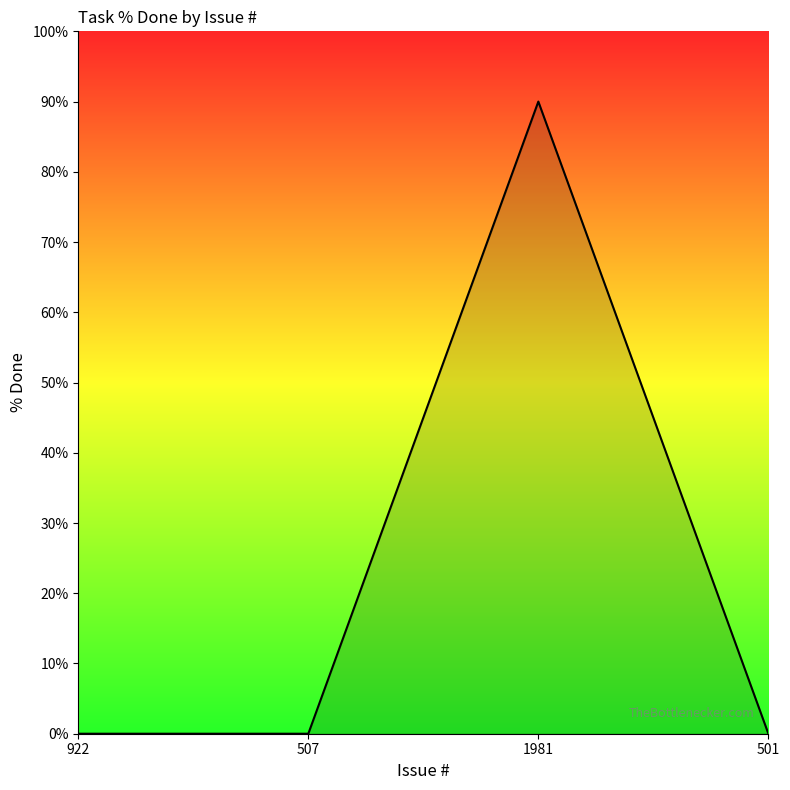

Is it true that the value at 501 is 0?

True